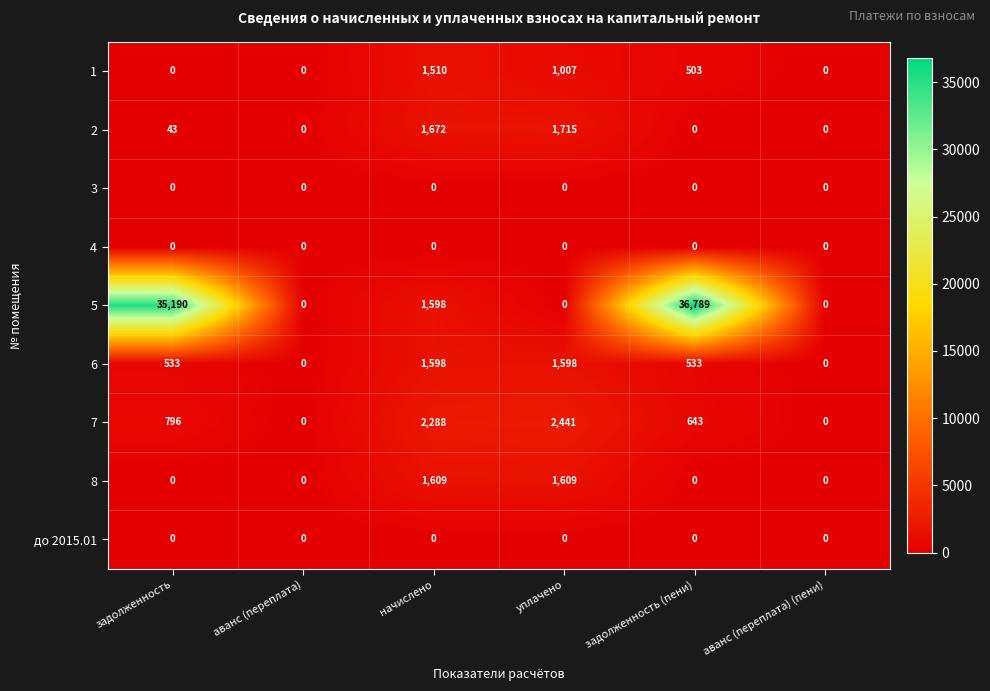

How many positive values does the 8 series have?

2